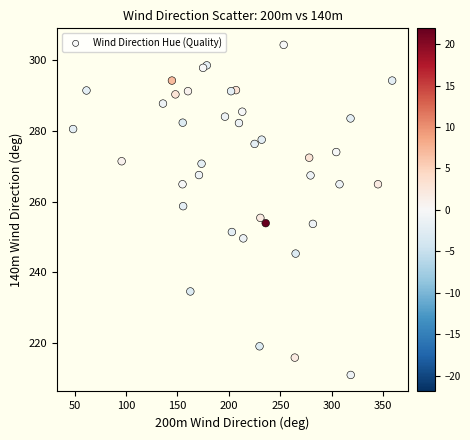

What is the range of X values (max minus min)?

310.3